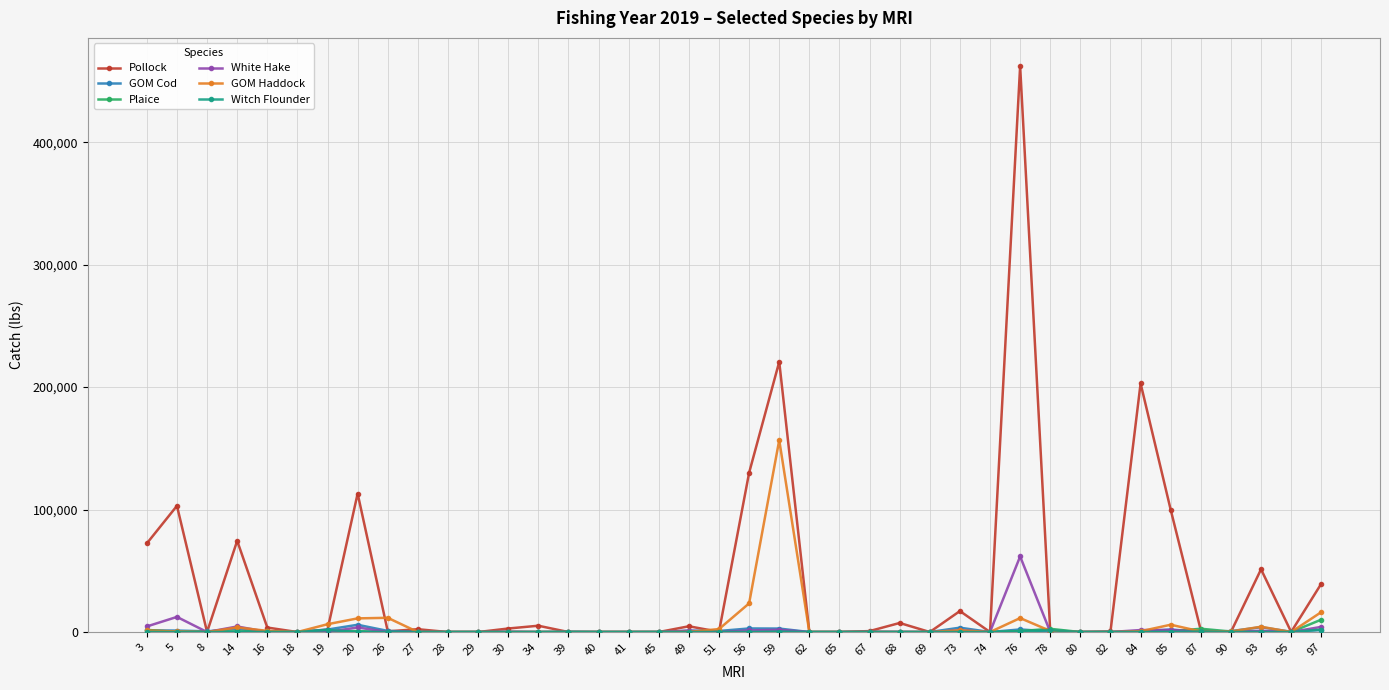

Does the chart display data point markers on the line(s)?

Yes